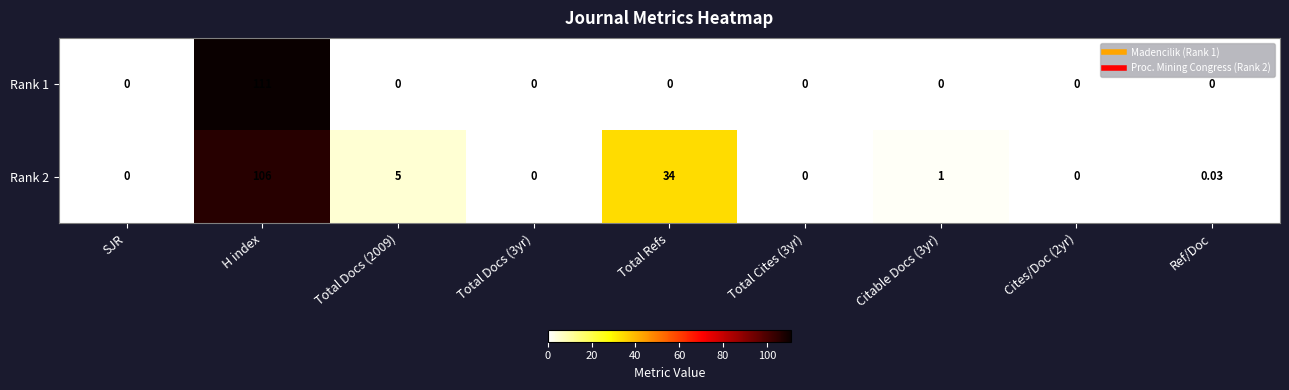

Rank the series at Total Refs from highest to lowest value.

Rank 2, Rank 1